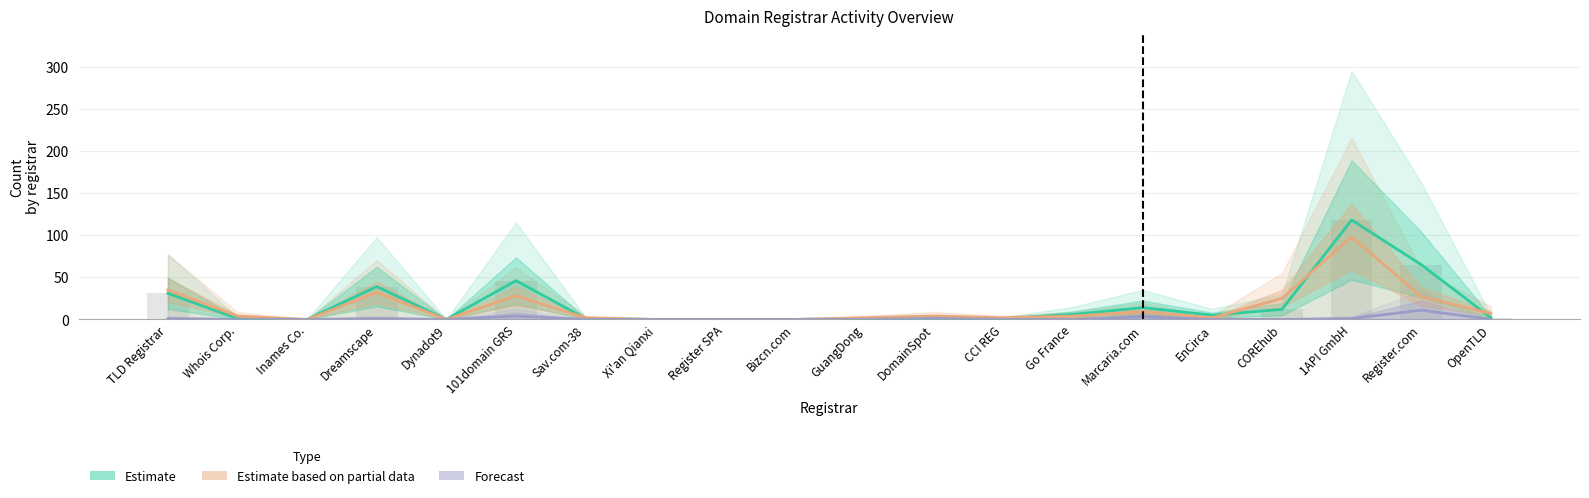

At which category is the sum across all series the highest?

1API GmbH